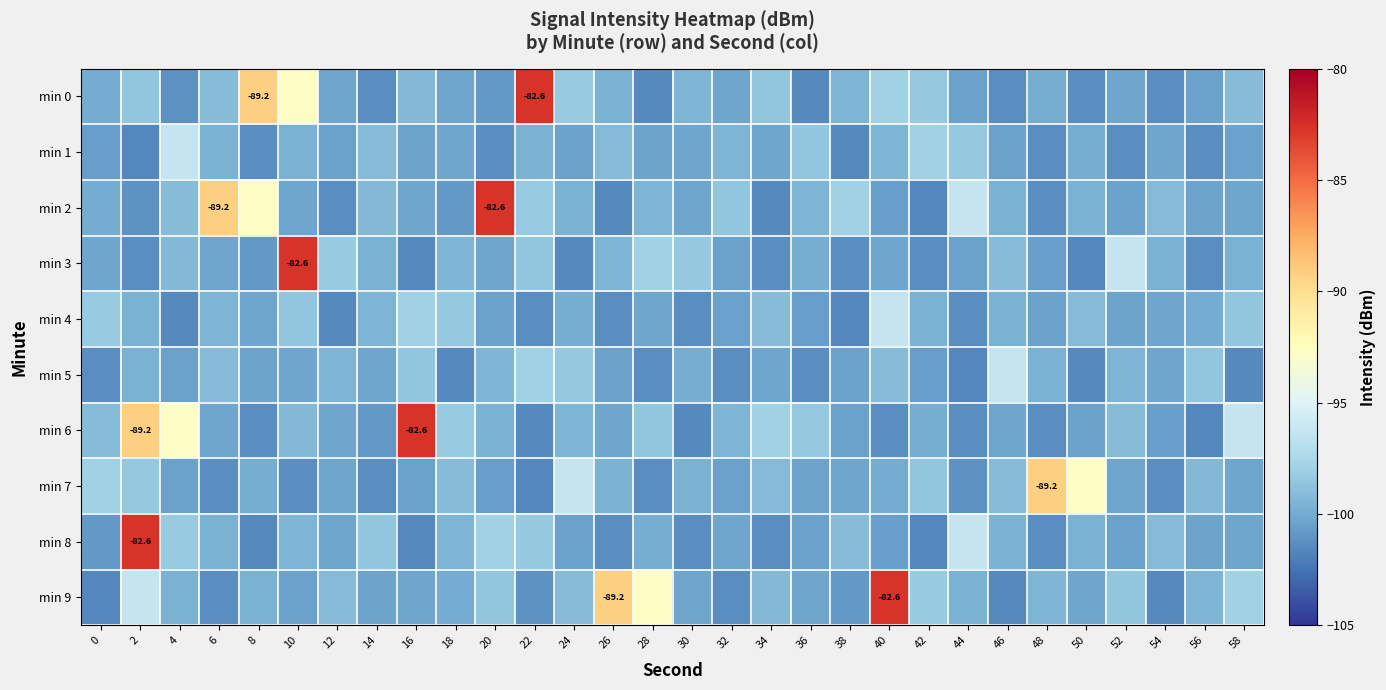

Which series has the largest total across all categories?

min 9